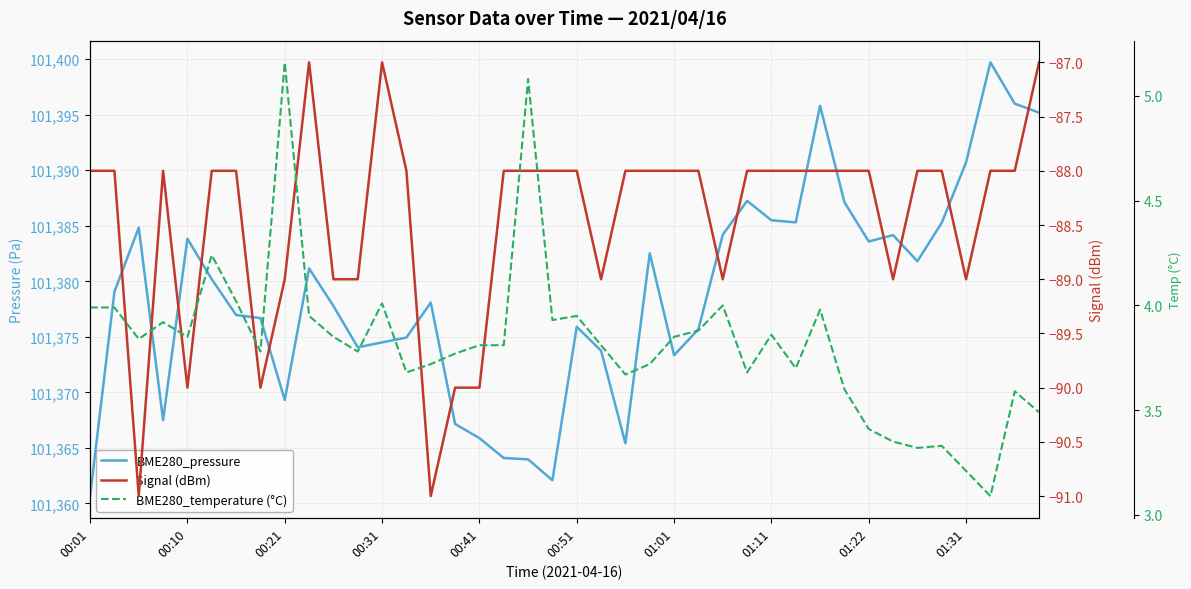

Between 38 and 10, which is larger?

38